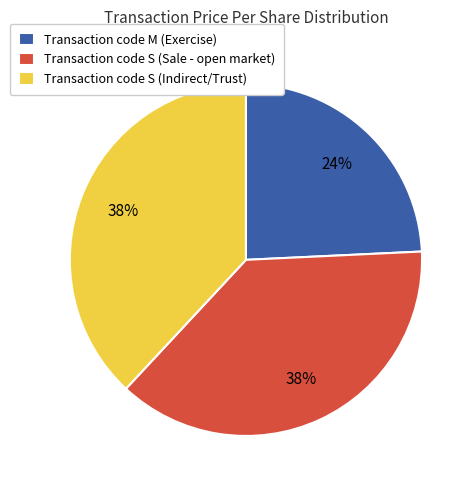

Does any single category account for the majority?

No